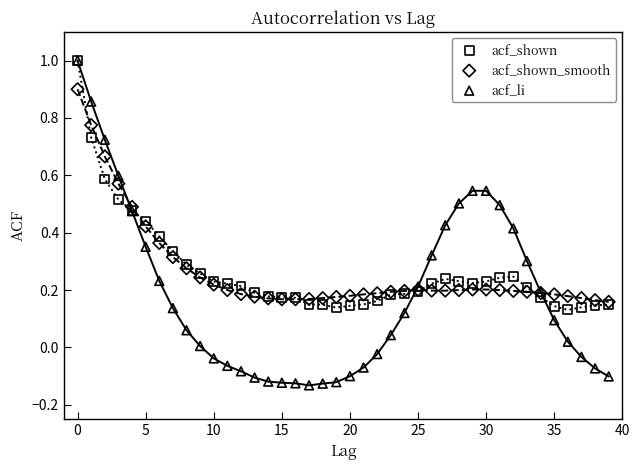

Which series has the largest Y range (max minus min)?

acf_li